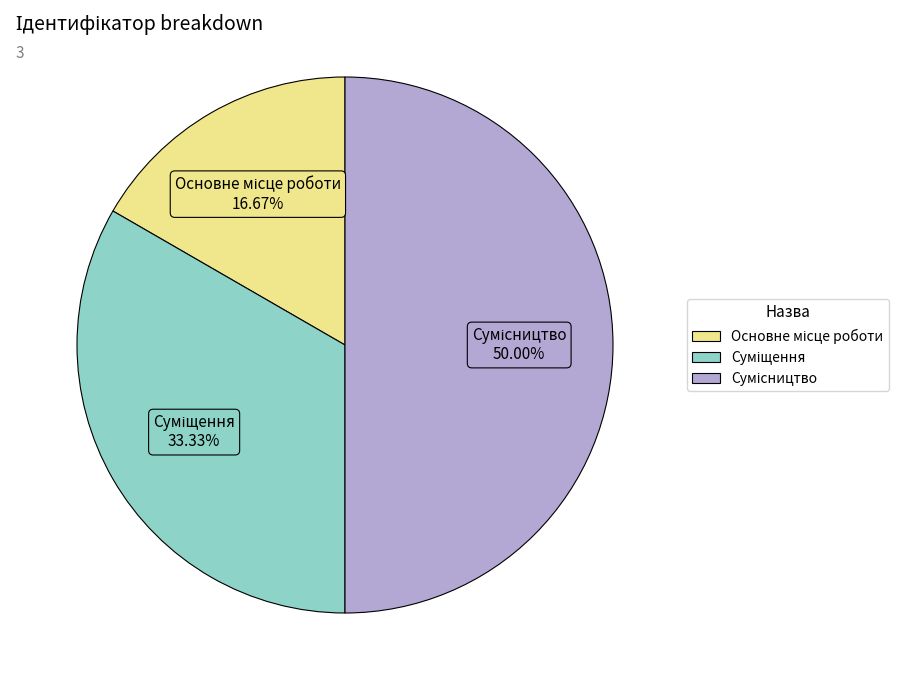

Do Суміщення and Основне місце роботи together represent more than half of the pie?

No